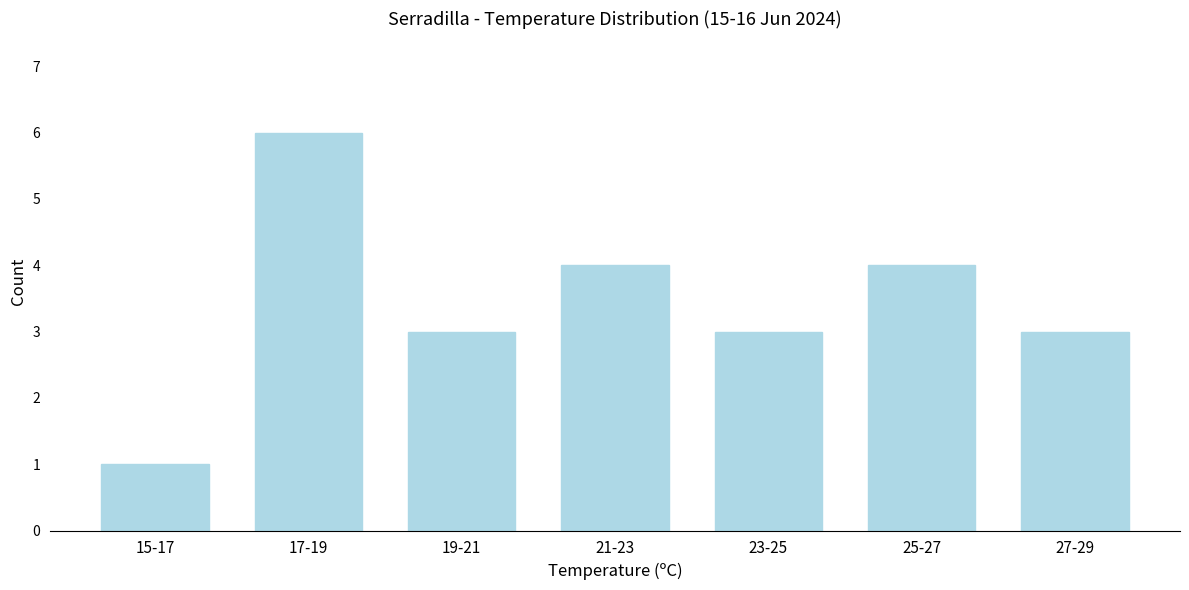

Reading left to right, list all the values displayed in this chart.

1	6	3	4	3	4	3